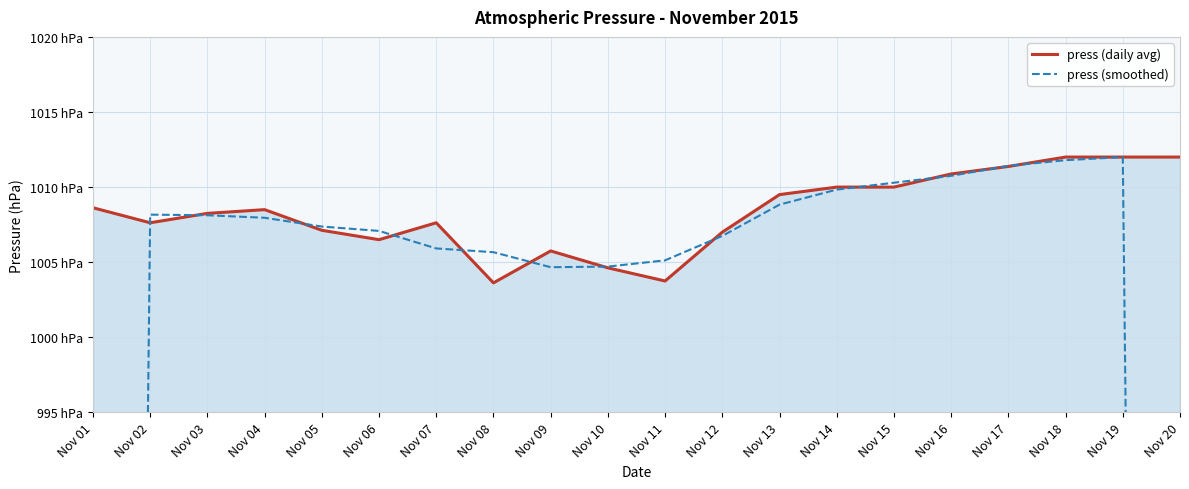

Reading left to right, extract all data points from this chart.

press (daily avg): Nov 01=1008.6	Nov 02=1007.6	Nov 03=1008.2	Nov 04=1008.5	Nov 05=1007.1	Nov 06=1006.5	Nov 07=1007.6	Nov 08=1003.6	Nov 09=1005.8	Nov 10=1004.6	Nov 11=1003.8	Nov 12=1007.0	Nov 13=1009.5	Nov 14=1010.0	Nov 15=1010.0	Nov 16=1010.9	Nov 17=1011.4	Nov 18=1012.0	Nov 19=1012.0	Nov 20=1012.0
press (smoothed): Nov 01=672.1	Nov 02=1008.2	Nov 03=1008.1	Nov 04=1008.0	Nov 05=1007.4	Nov 06=1007.1	Nov 07=1005.9	Nov 08=1005.7	Nov 09=1004.7	Nov 10=1004.7	Nov 11=1005.1	Nov 12=1006.8	Nov 13=1008.8	Nov 14=1009.8	Nov 15=1010.3	Nov 16=1010.8	Nov 17=1011.4	Nov 18=1011.8	Nov 19=1012.0	Nov 20=674.7